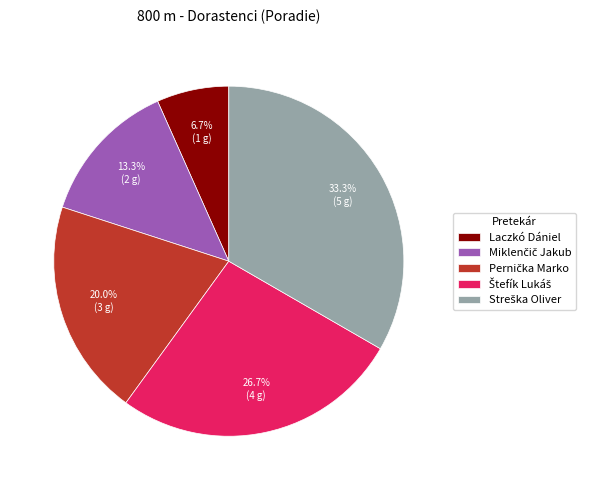

Which slice is the smallest?

Laczkó Dániel